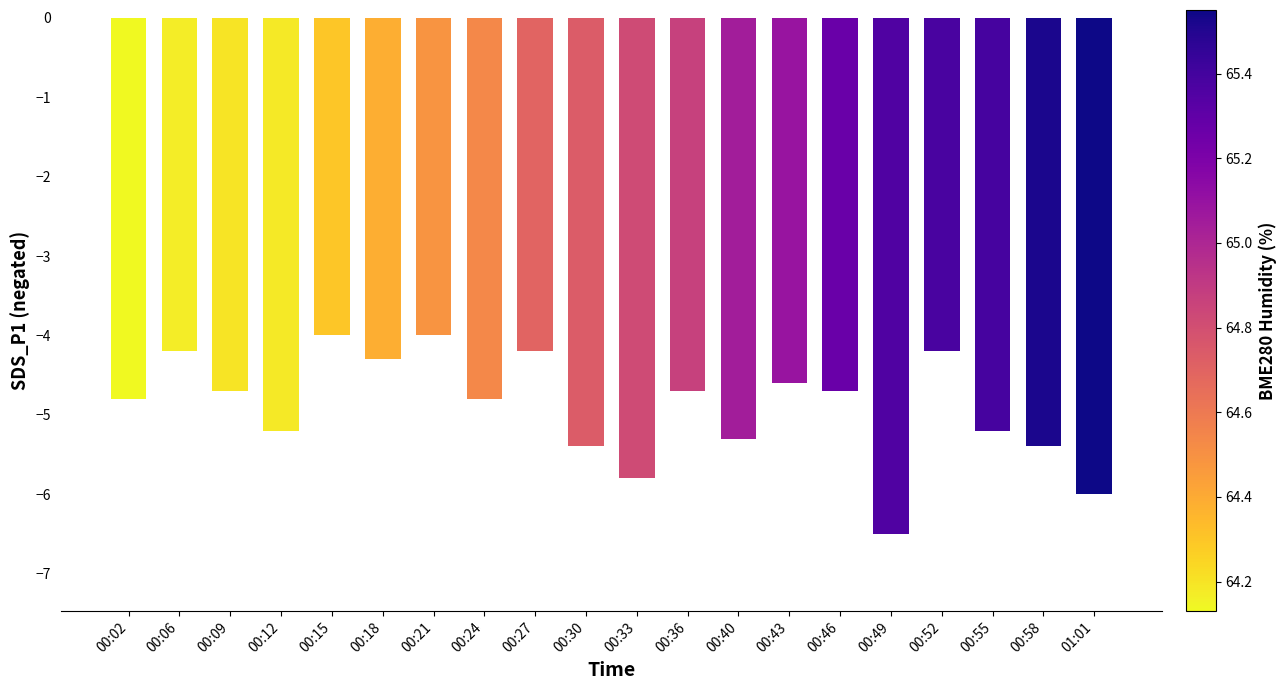

What is the sum of the values at 01:01 and 00:18?

-10.3